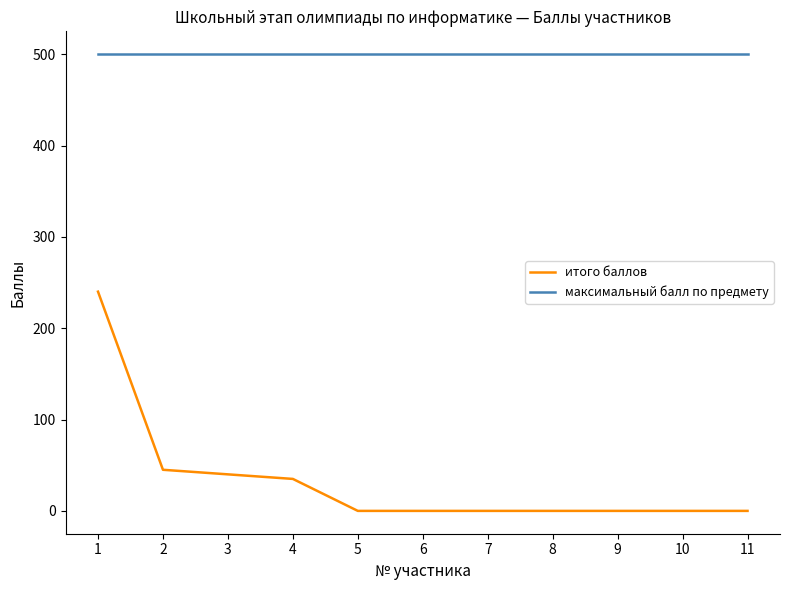

Is the value of максимальный балл по предмету at 5 greater than the value of итого баллов at 9?

Yes